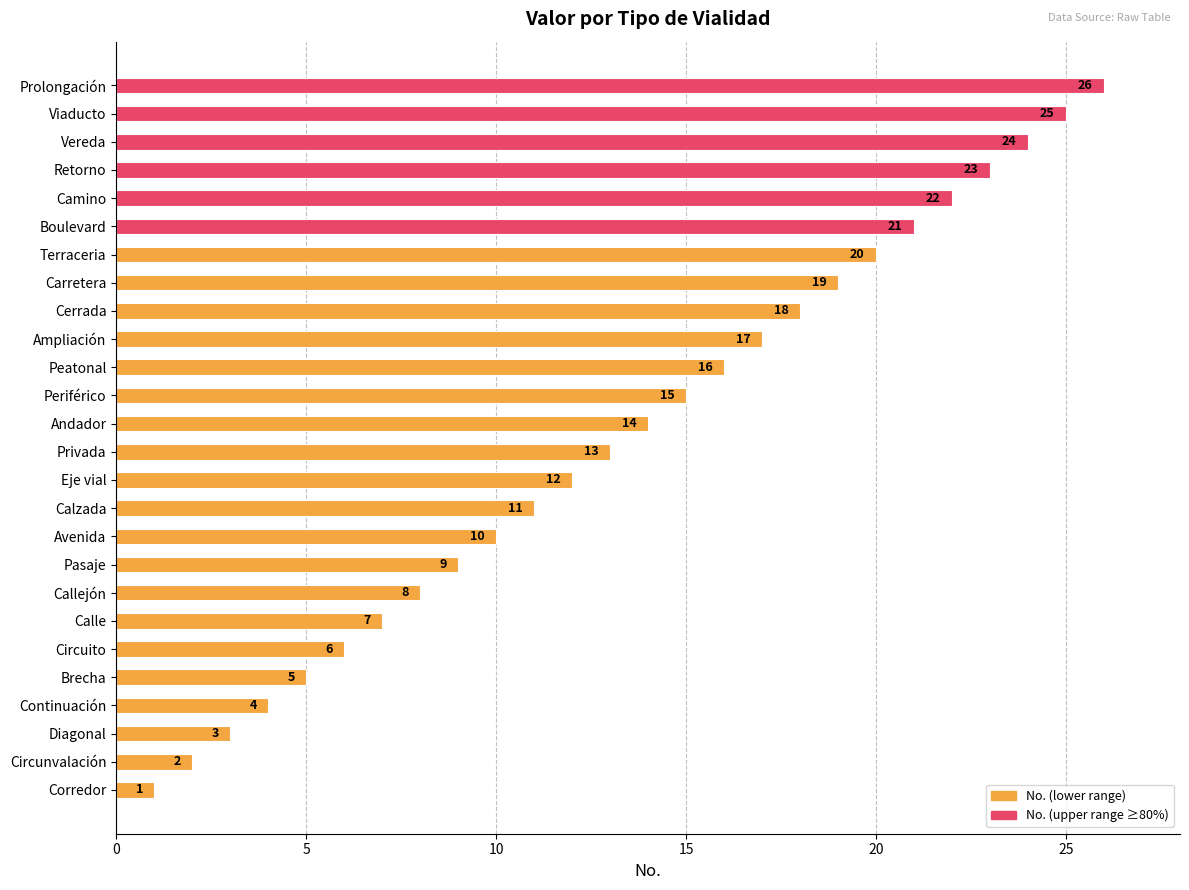

What is the ratio of the value at Retorno to the value at Circuito?

3.8